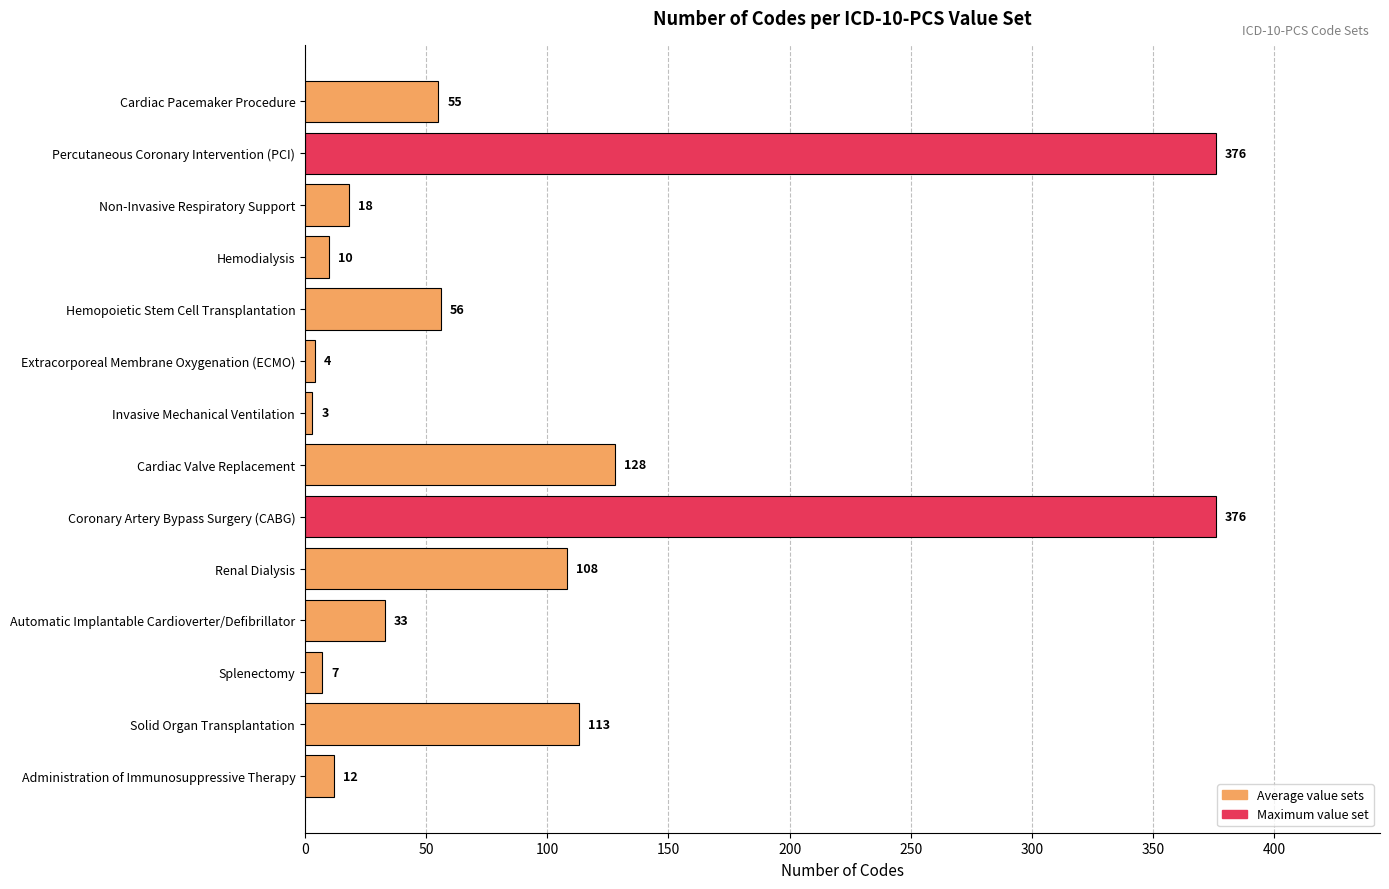

The value at Renal Dialysis is 178. True or false?

False